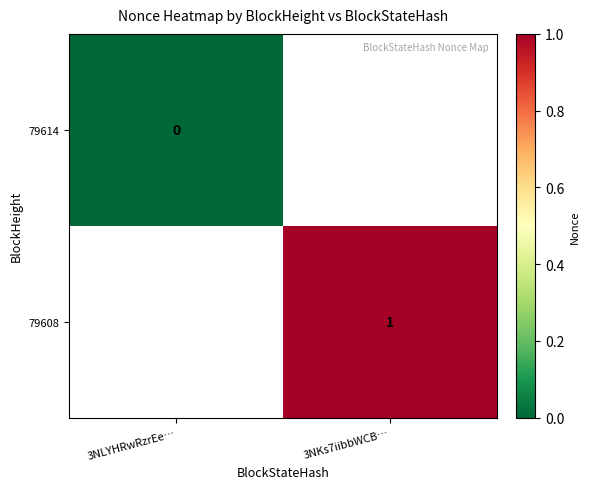

Is it true that 79608 equals 0 at 3NKs7iibbWCB…?

False